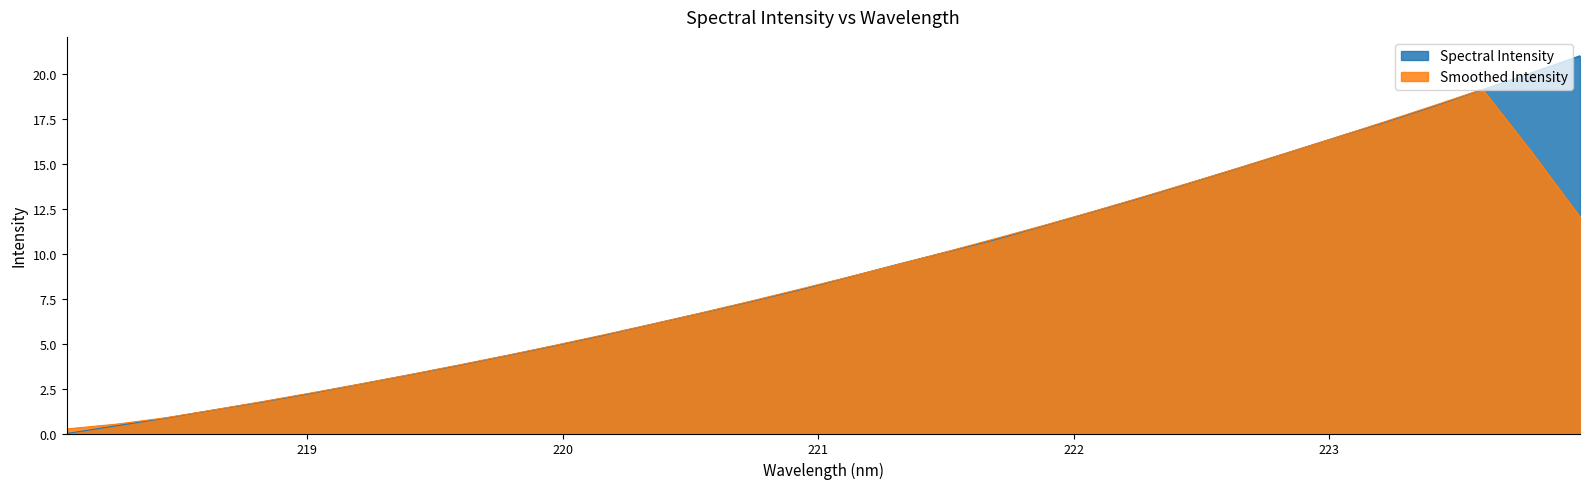

Which label corresponds to the smallest value in the chart?

218.0596